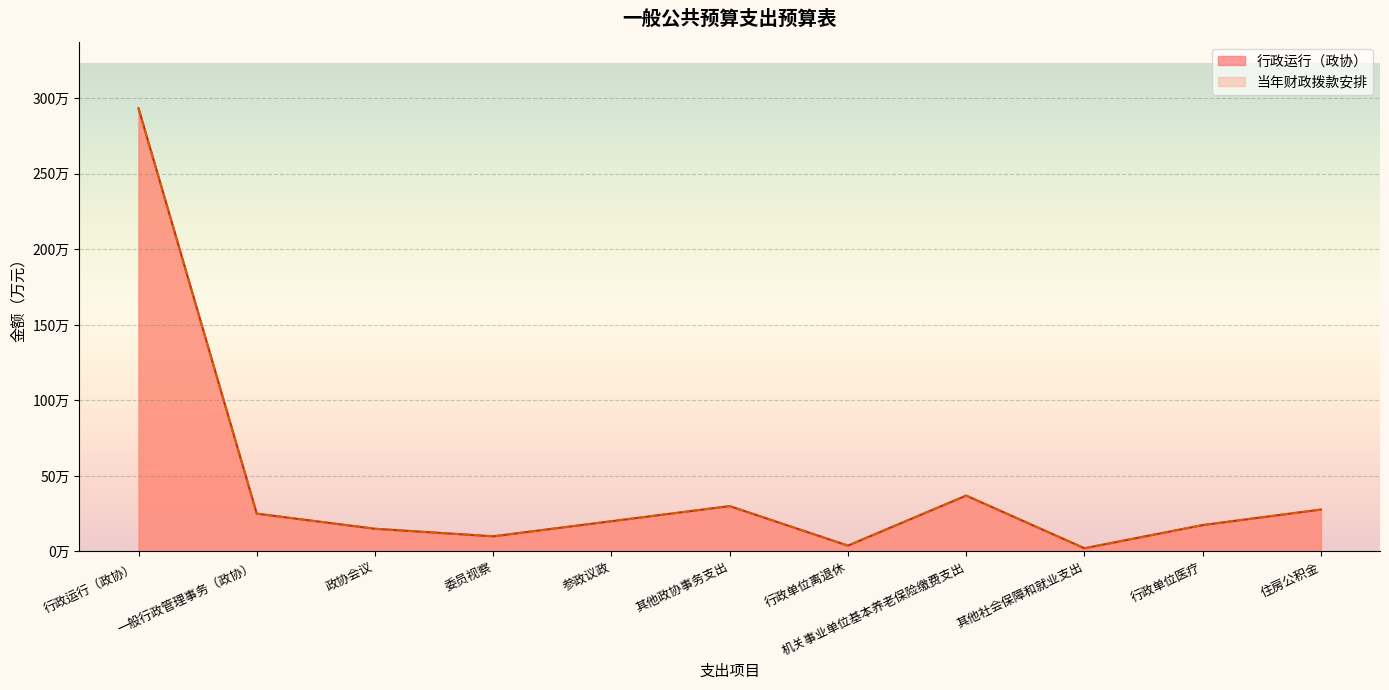

What is the maximum value shown in the chart?

2934160.3